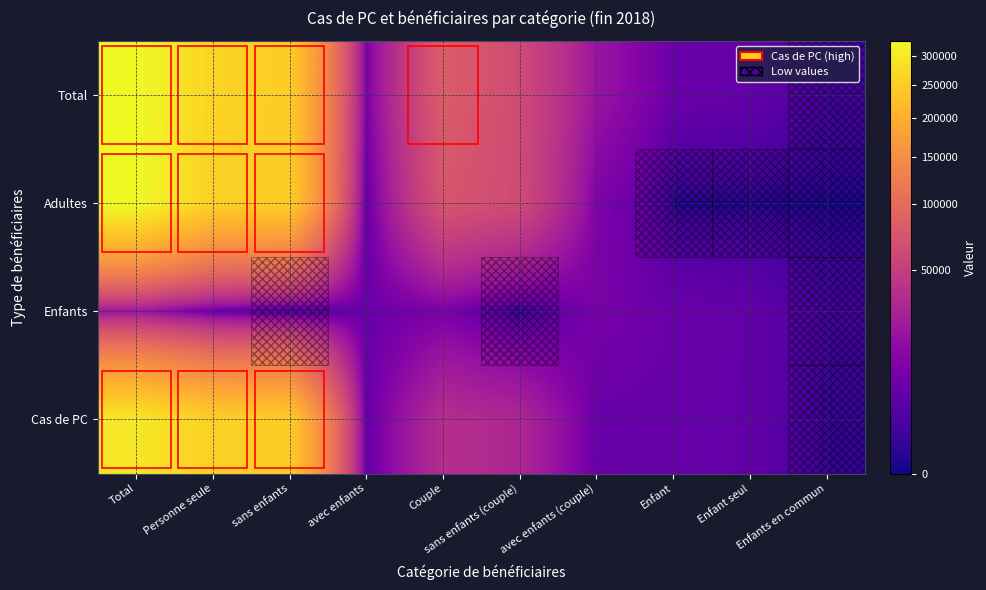

How many series are shown in this chart?

4